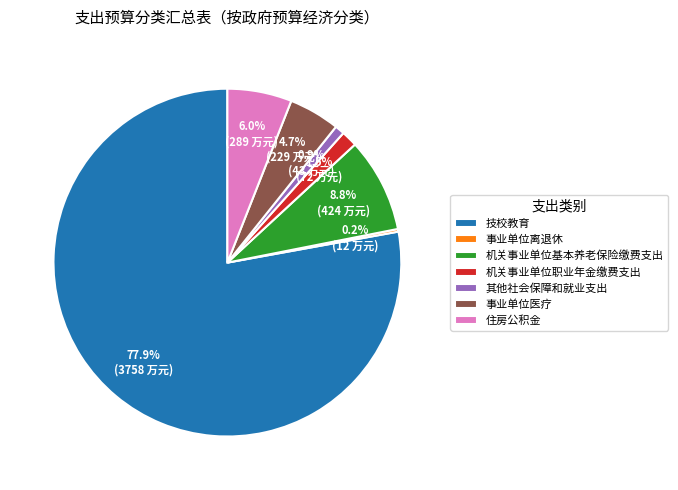

To the nearest percent, what is the average slice percentage?

14%